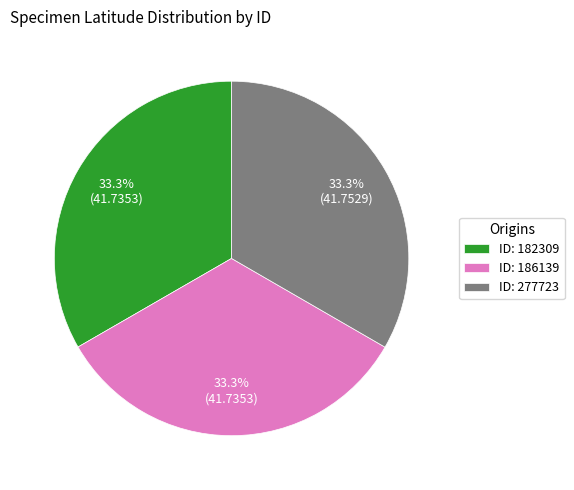

Do ID: 182309 and ID: 186139 together represent more than half of the pie?

Yes